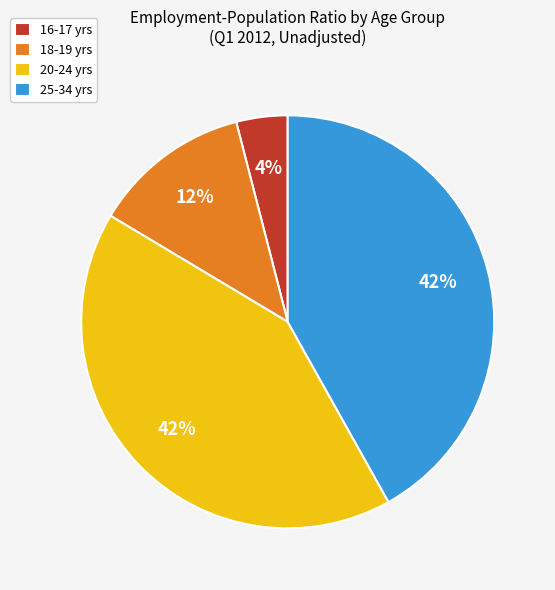

Does 16-17 yrs represent more than half of the total?

No